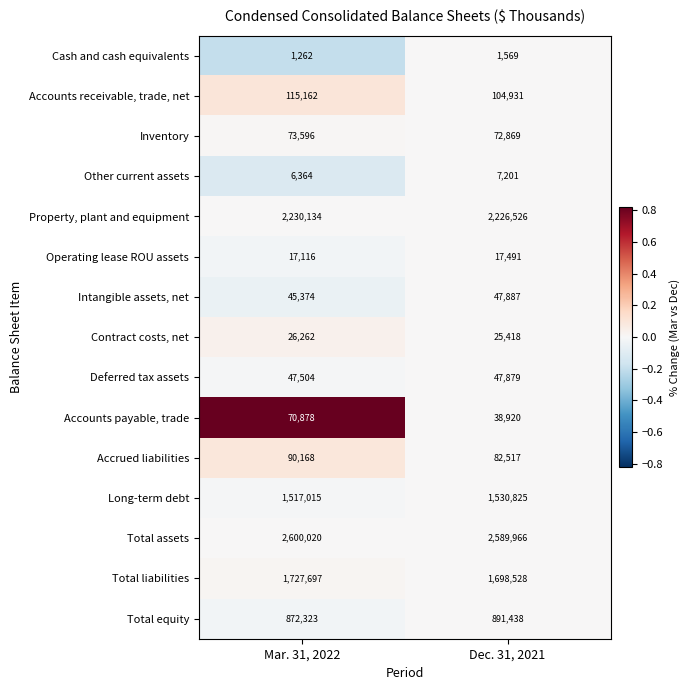

Where is Inventory nearest to the value 73232?

Dec. 31, 2021